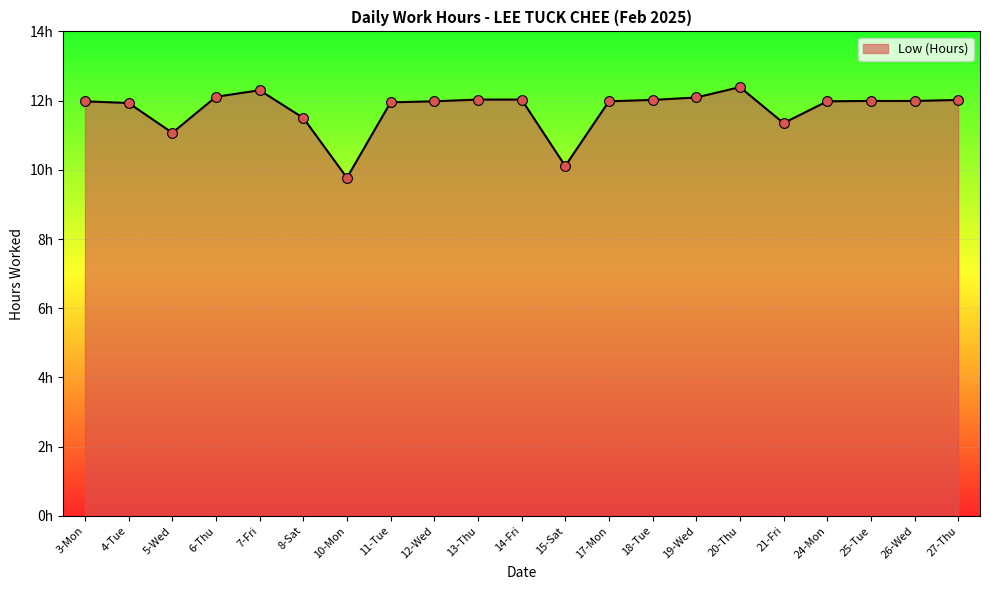

What is the ratio of the value at 26-Wed to the value at 20-Thu?

1.0